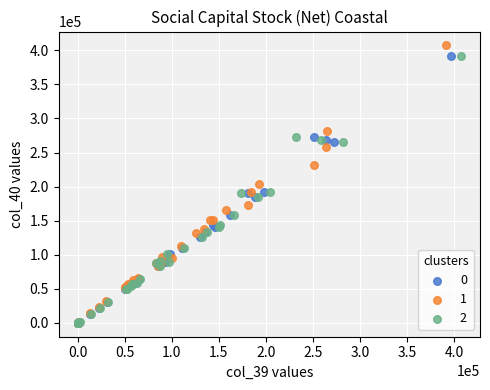

Which series reaches the maximum Y coordinate?

1